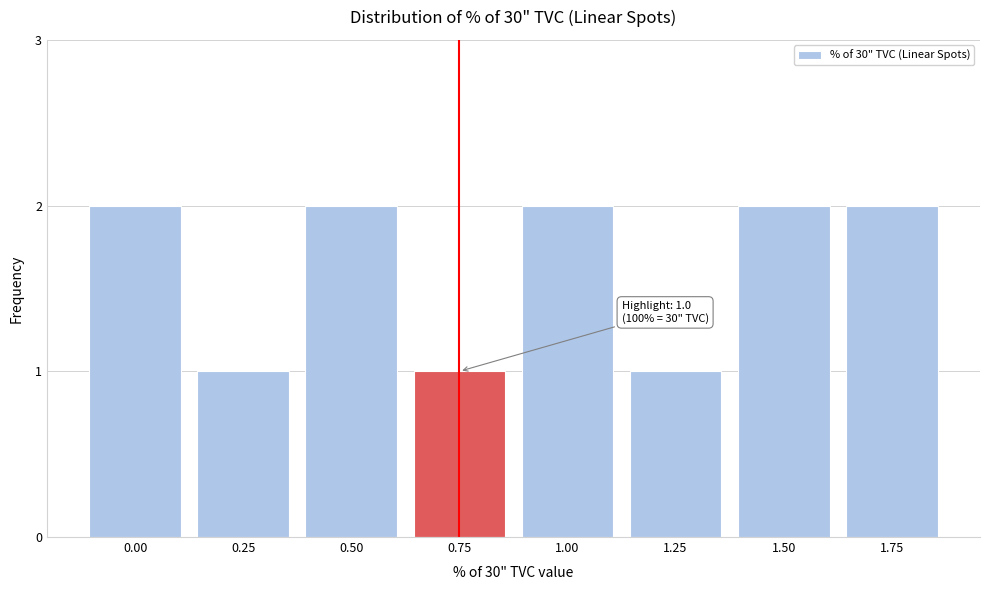

Reading right to left, extract all data points from this chart.

1.75=2	1.50=2	1.25=1	1.00=2	0.75=1	0.50=2	0.25=1	0.00=2